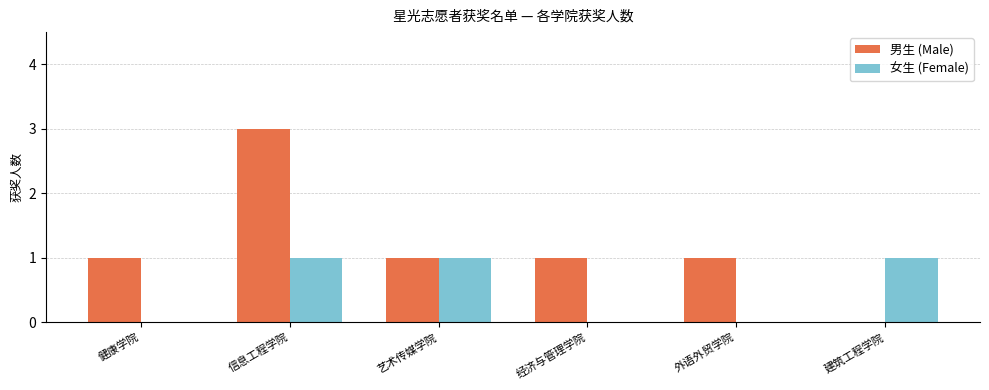

What is the greatest value displayed?

3